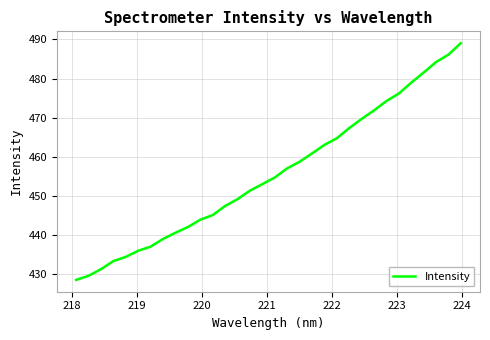

What is the greatest value displayed?

489.1